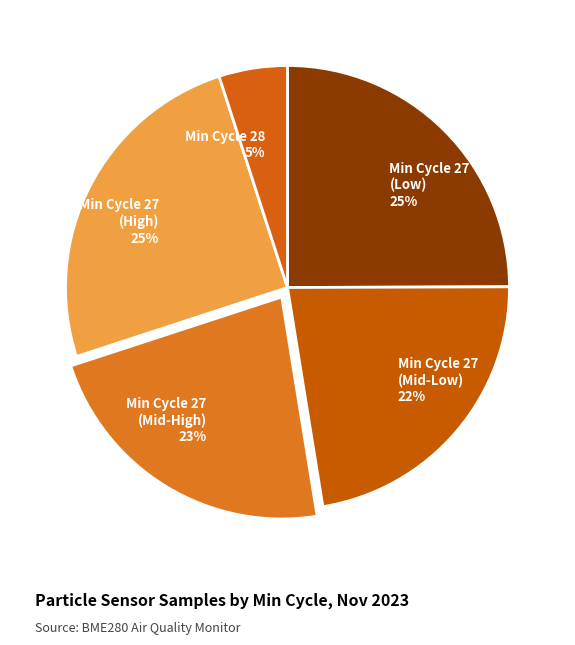

Which slice is the smallest?

Min Cycle 28